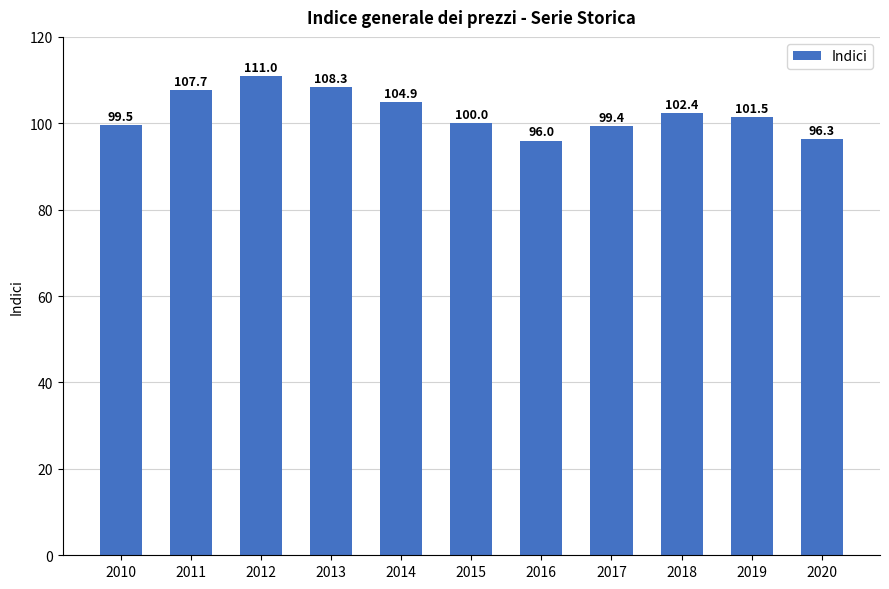

Which has a higher value, 2013 or 2016?

2013